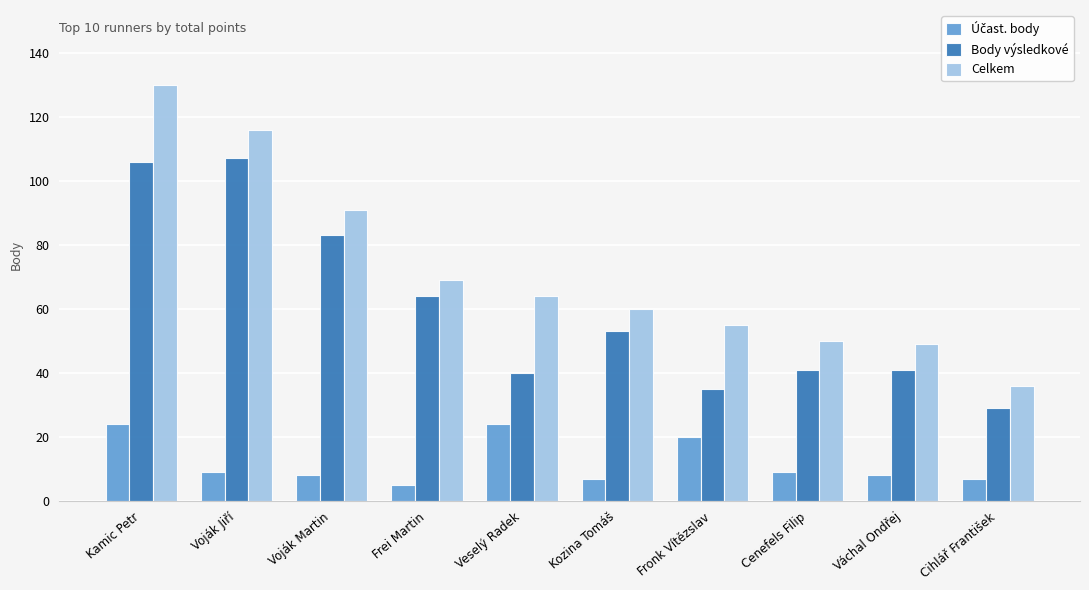

Which category has the lowest value in the Body výsledkové series?

Cihlář František